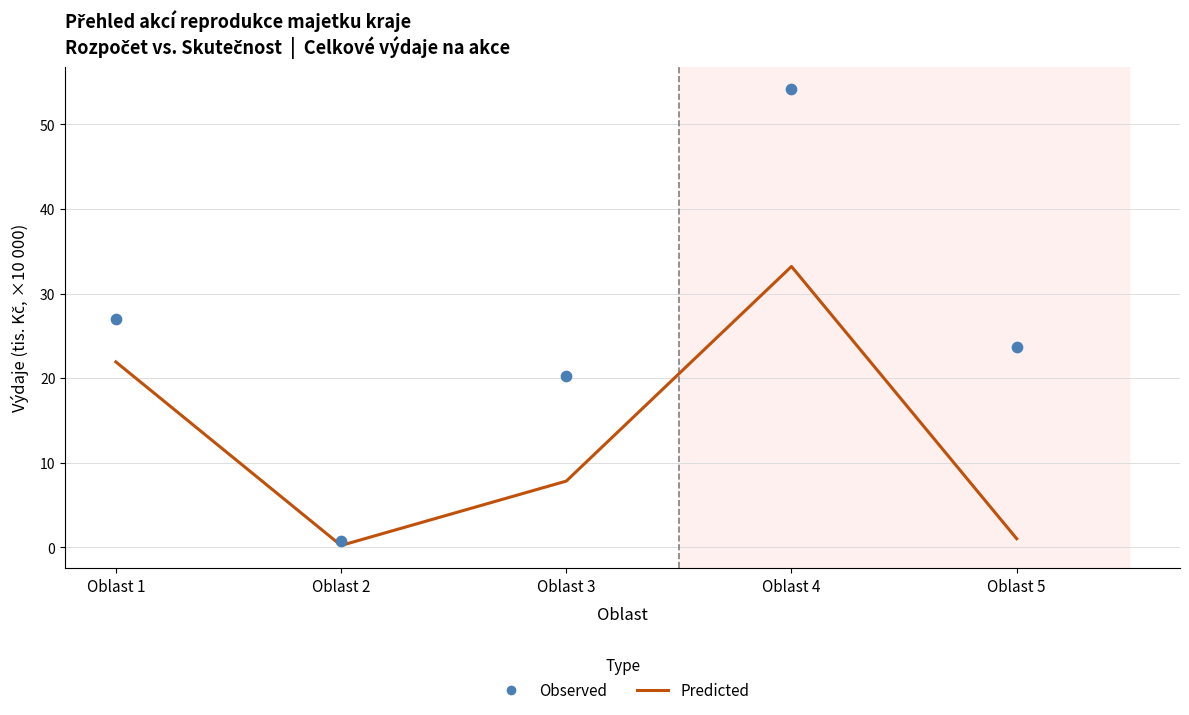

Which series reaches the minimum Y coordinate?

Predicted